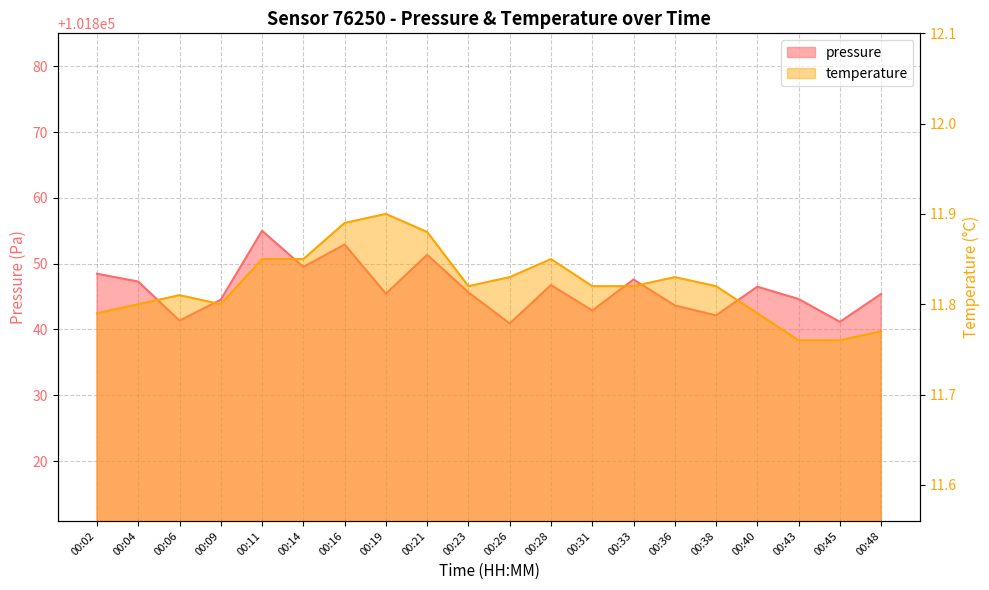

What is the difference between the highest and lowest values at 00:23?

101833.8